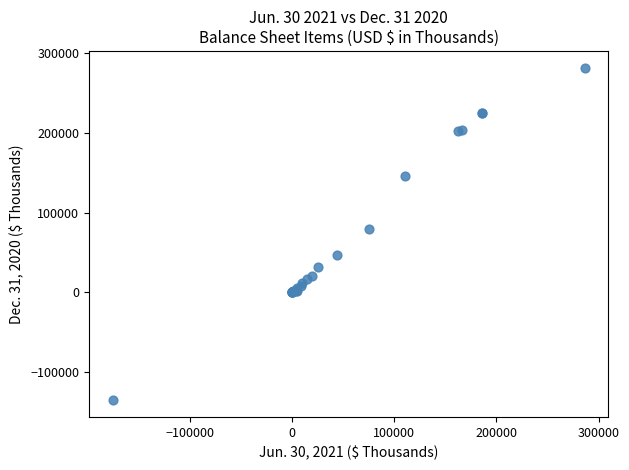

What Y value in the scatter plot is closest to 73062?

78894